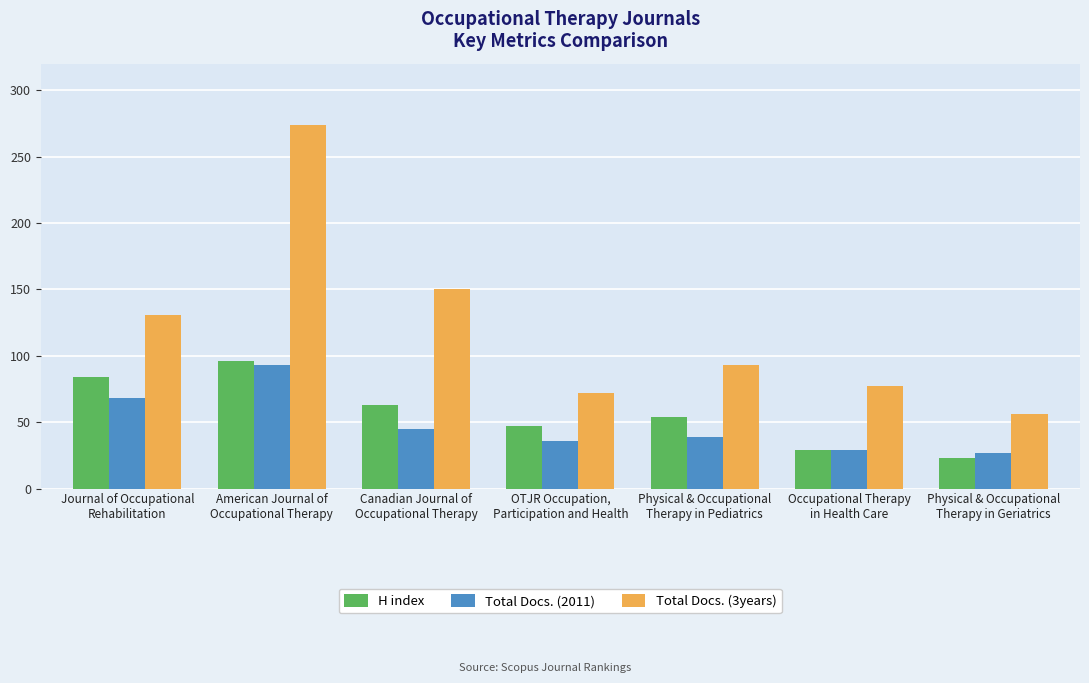

Is the value of Total Docs. (2011) at Physical & Occupational
Therapy in Geriatrics greater than the value of H index at OTJR Occupation,
Participation and Health?

No